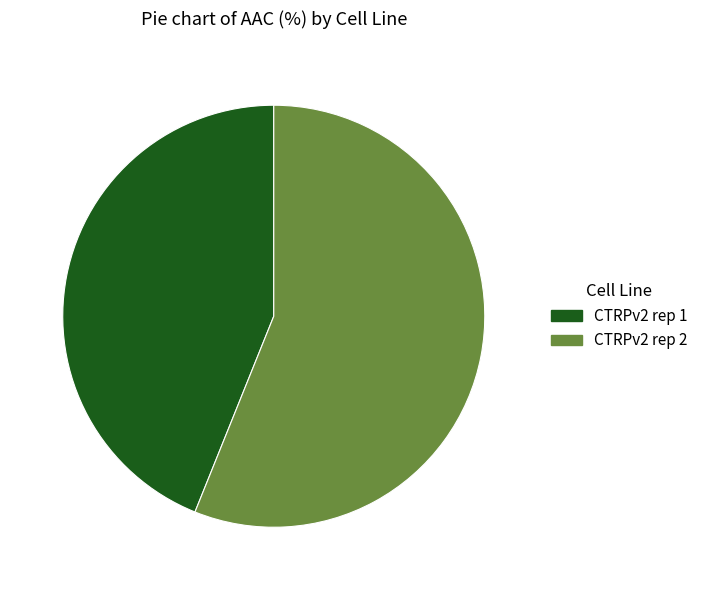

Approximately how many times larger is the value at CTRPv2 rep 2 compared to CTRPv2 rep 1?

1.3